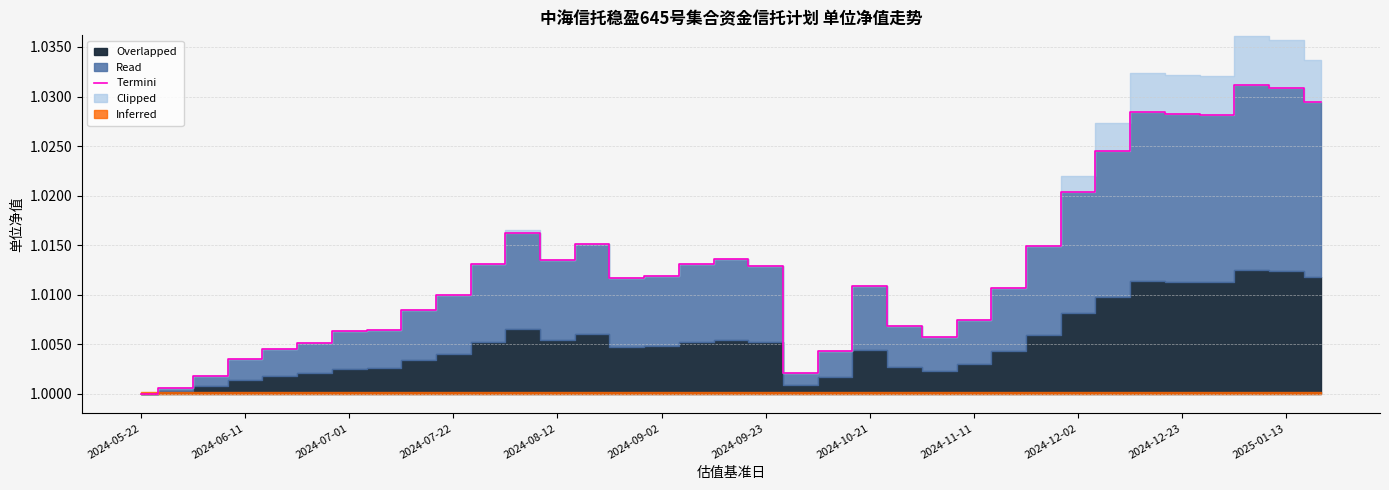

The value of Termini at 2024-05-22 is 1.0. True or false?

True